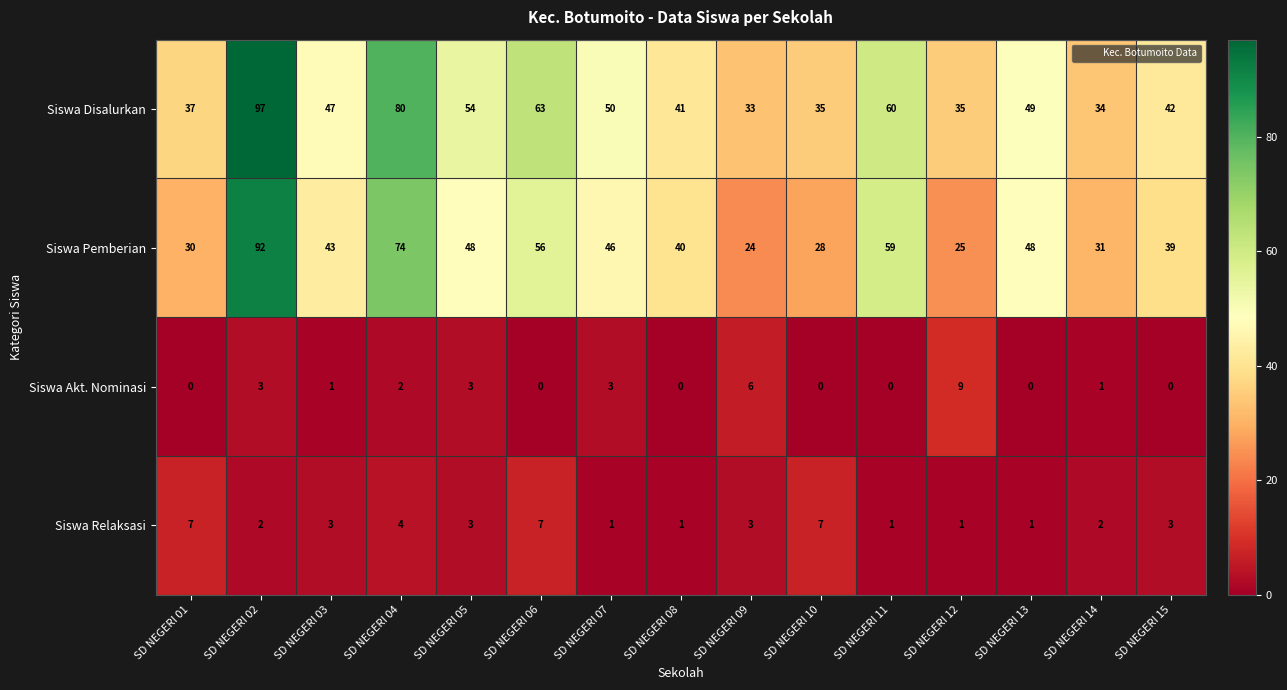

List the series in order of their peak value, highest first.

Siswa Disalurkan, Siswa Pemberian, Siswa Akt. Nominasi, Siswa Relaksasi